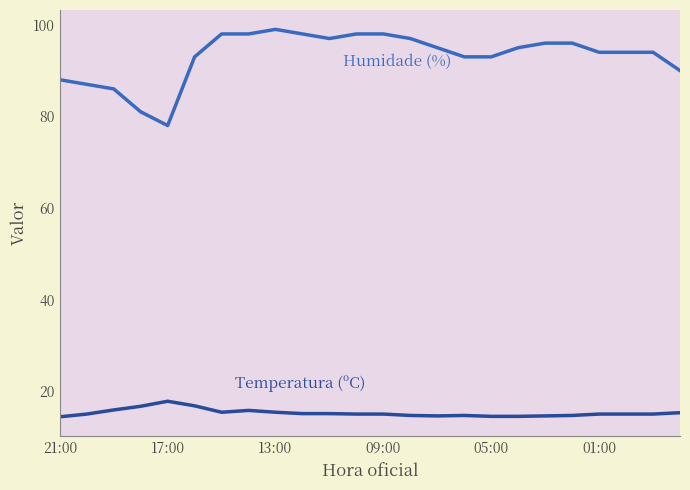

What is the smallest value displayed?

14.4